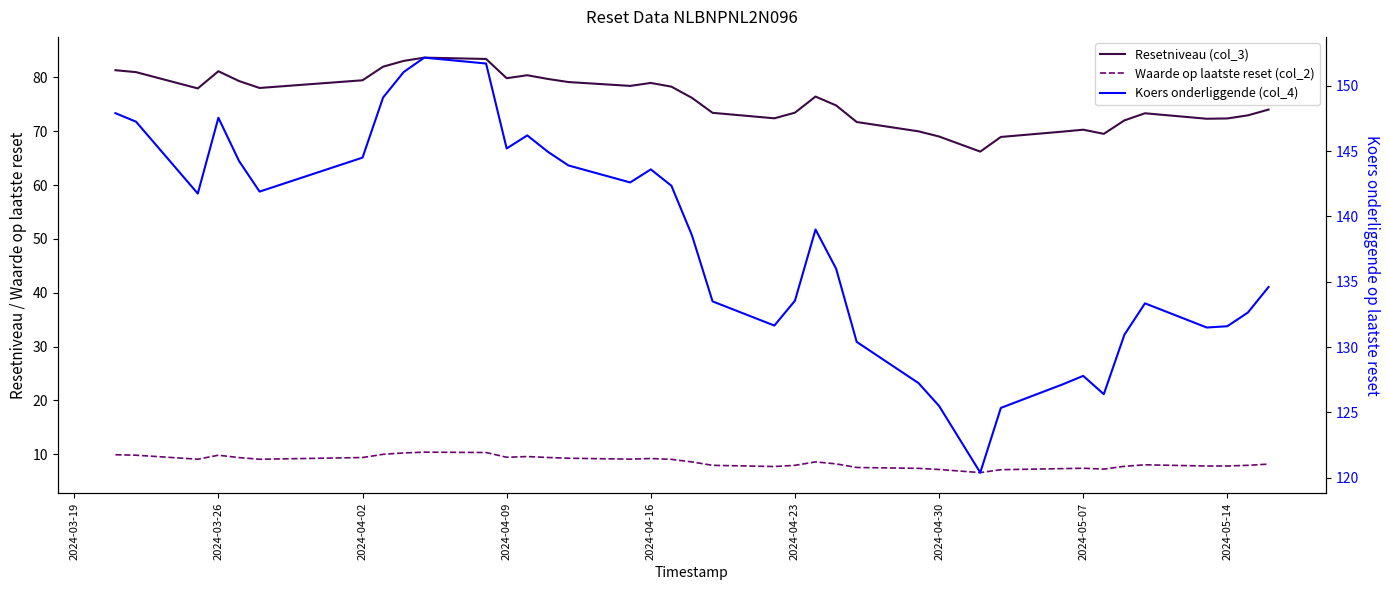

Reading left to right, what are all the values shown in this chart?

Resetniveau (col_3): 81.3	81.0	78.0	81.2	79.3	78.0	79.5	82.0	83.1	83.7	83.4	79.9	80.4	79.7	79.1	78.4	79.0	78.3	76.2	73.4	72.4	73.5	76.5	74.8	71.7	70.0	69.0	66.2	68.9	69.9	70.3	69.5	72.0	73.3	72.3	72.4	73.0	74.0
Waarde op laatste reset (col_2): 9.9	9.8	9.1	9.8	9.4	9.1	9.4	10.0	10.2	10.4	10.3	9.4	9.6	9.4	9.2	9.1	9.2	9.0	8.6	7.9	7.7	7.9	8.6	8.2	7.5	7.4	7.2	6.6	7.1	7.3	7.4	7.2	7.7	8.0	7.8	7.8	7.9	8.2
Koers onderliggende (col_4): 147.9	147.2	141.8	147.6	144.2	141.9	144.5	149.1	151.1	152.2	151.7	145.2	146.2	144.9	143.9	142.6	143.6	142.3	138.6	133.5	131.7	133.6	139.0	136.0	130.4	127.2	125.5	120.4	125.3	127.2	127.8	126.4	130.9	133.3	131.5	131.6	132.7	134.6